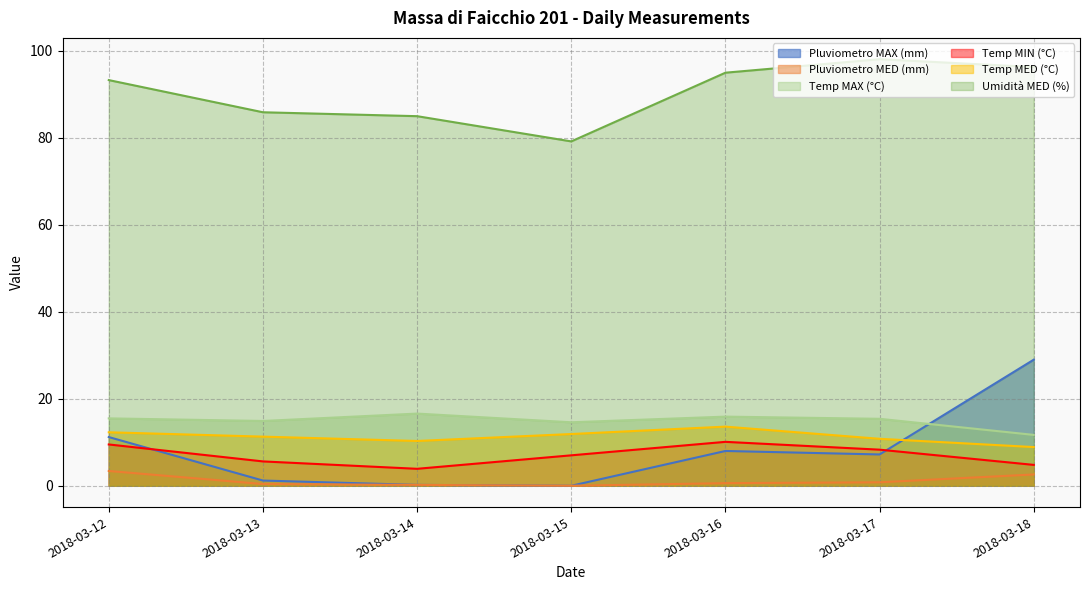

What is the value of the Temp MAX (°C) point at the 7th from the left?

11.7